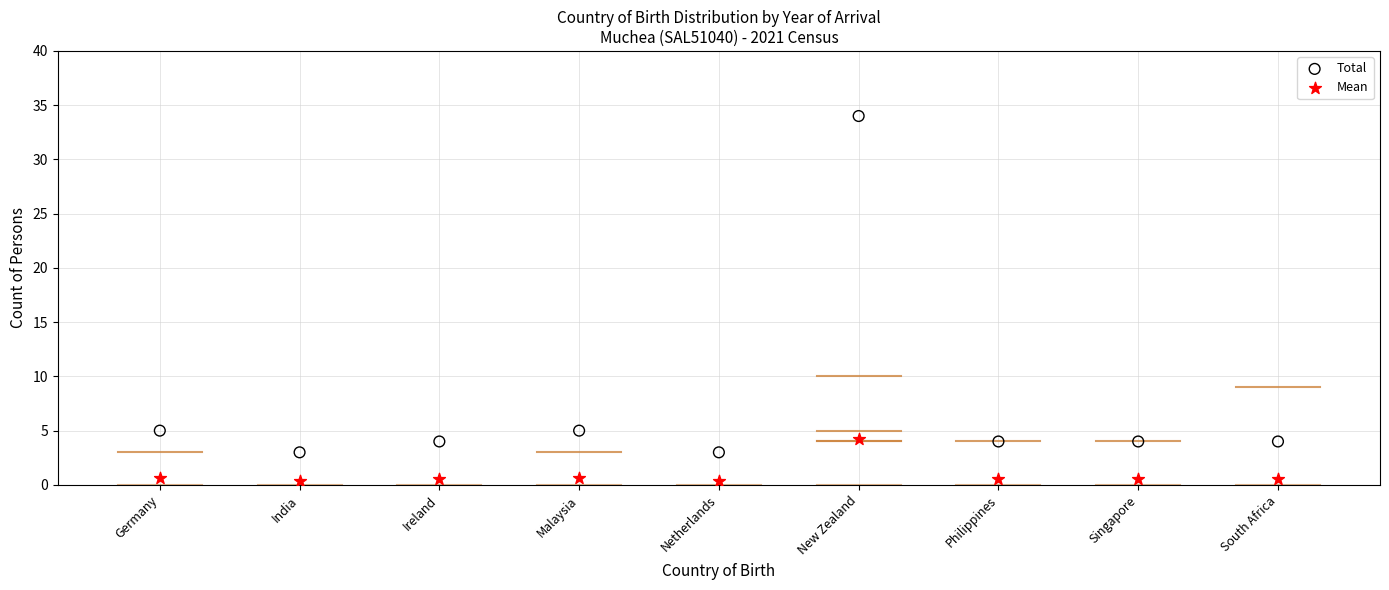

Which series has the largest Y range (max minus min)?

Total